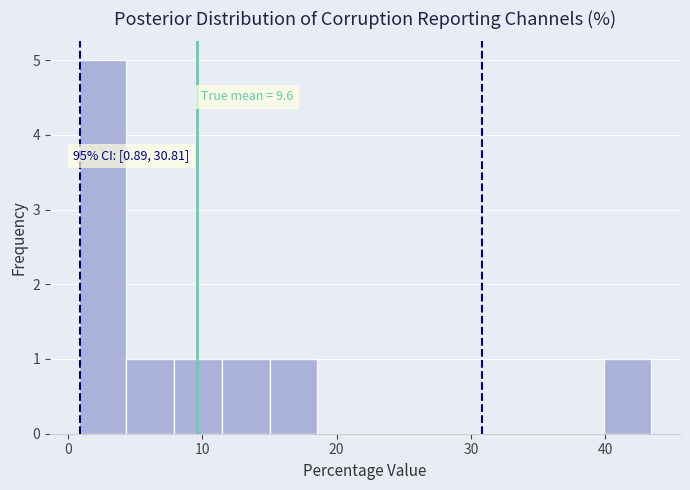

Read against the x-axis, roughly where is the centre of the tallest bar?

3